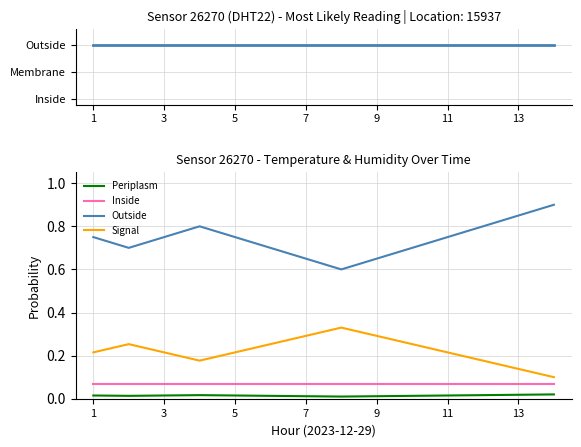

True or false: topology and Outside intersect in this chart.

False